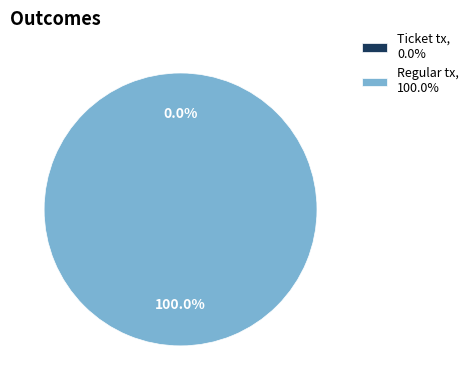

Rank the categories by value from highest to lowest.

Regular tx, Ticket tx